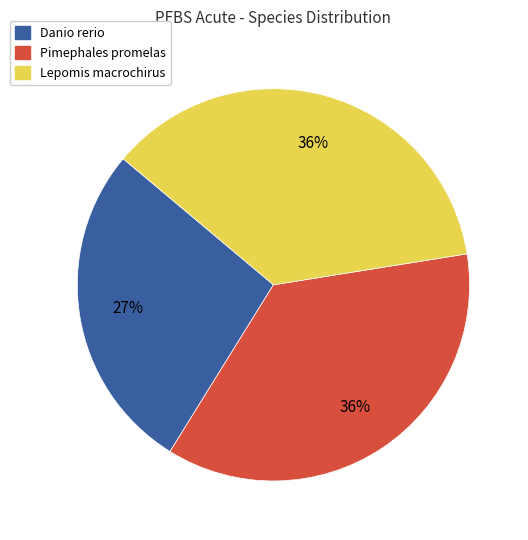

Is it true that Pimephales promelas is 42% of the pie?

False